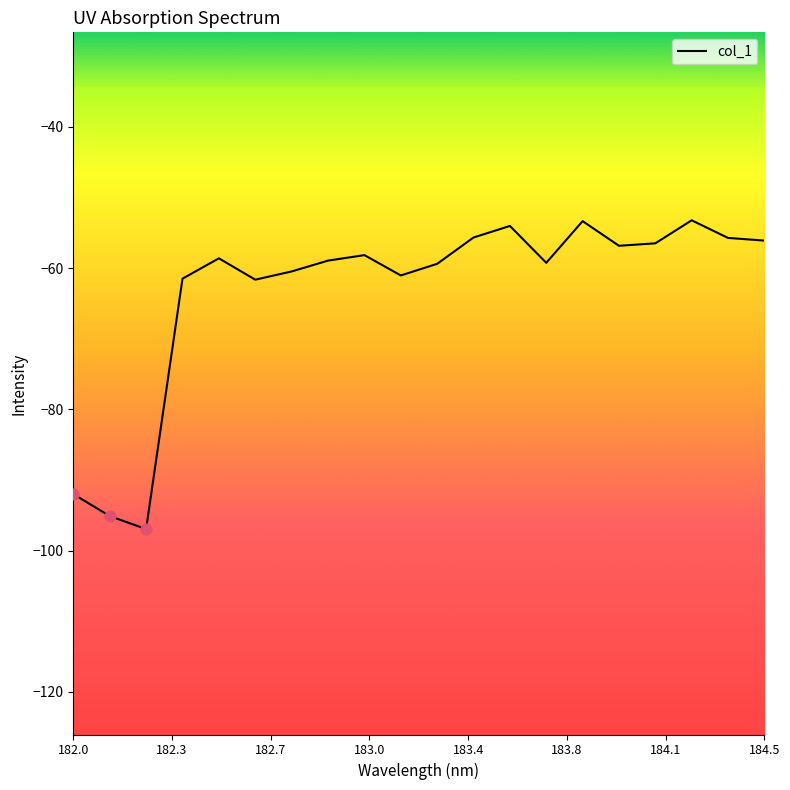

What is the difference between the maximum and minimum values?

43.7